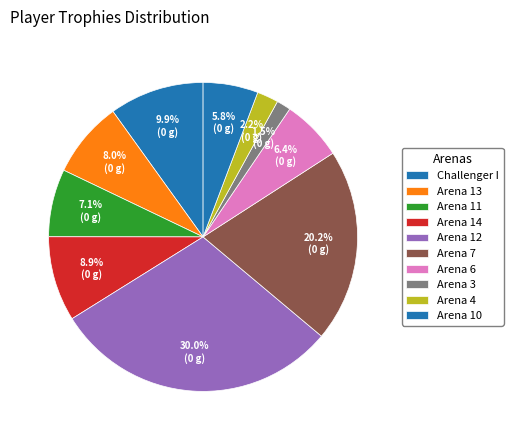

How many slices are in this pie chart?

10